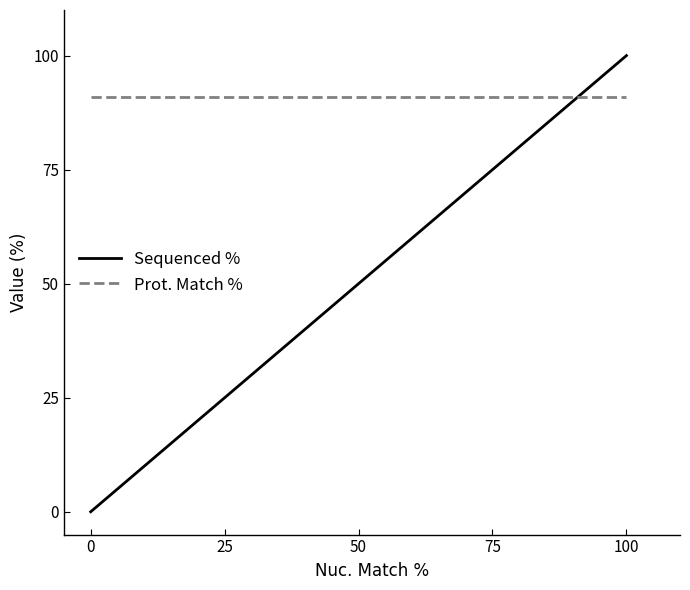

Which series has the largest range (max minus min)?

Sequenced %